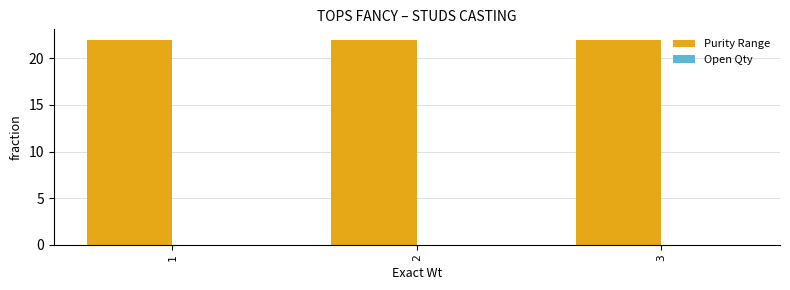

Reading left to right, extract all data points from this chart.

Purity Range: 22	22	22
Open Qty: 0	0	0